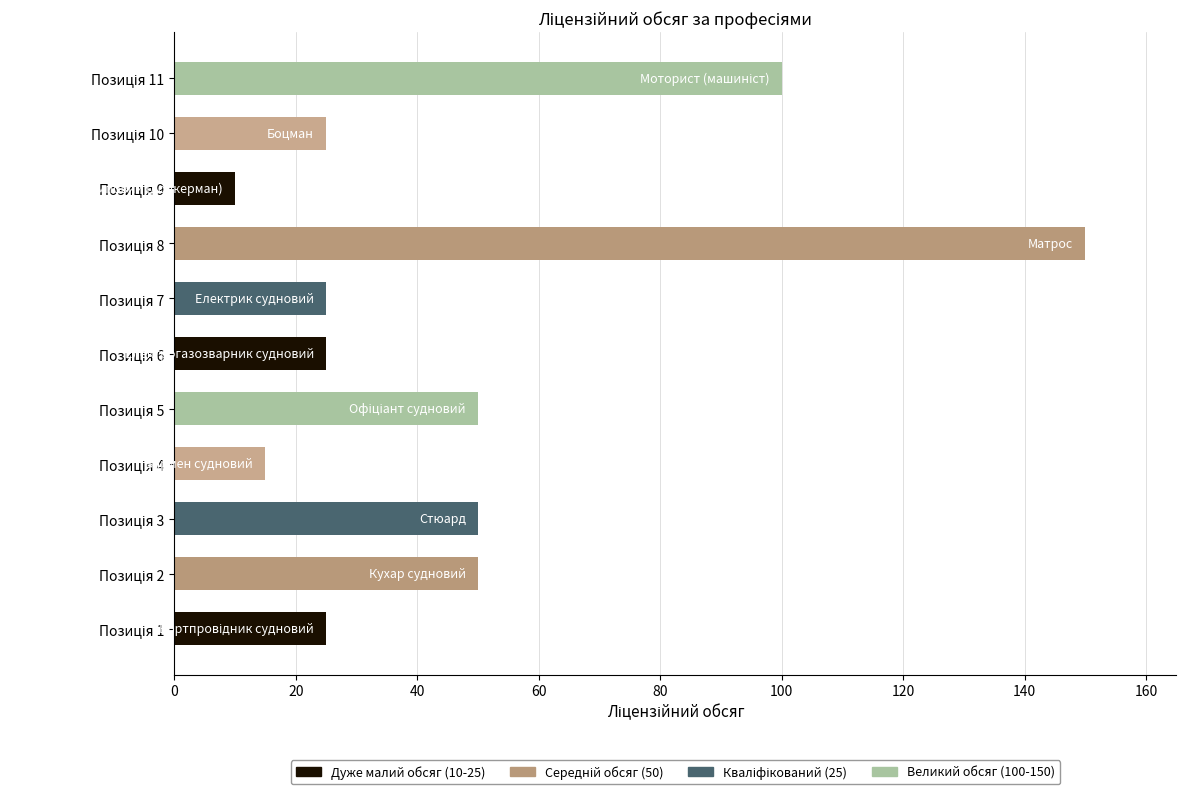

Reading bottom to top, what are all the values shown in this chart?

25	50	50	15	50	25	25	150	10	25	100